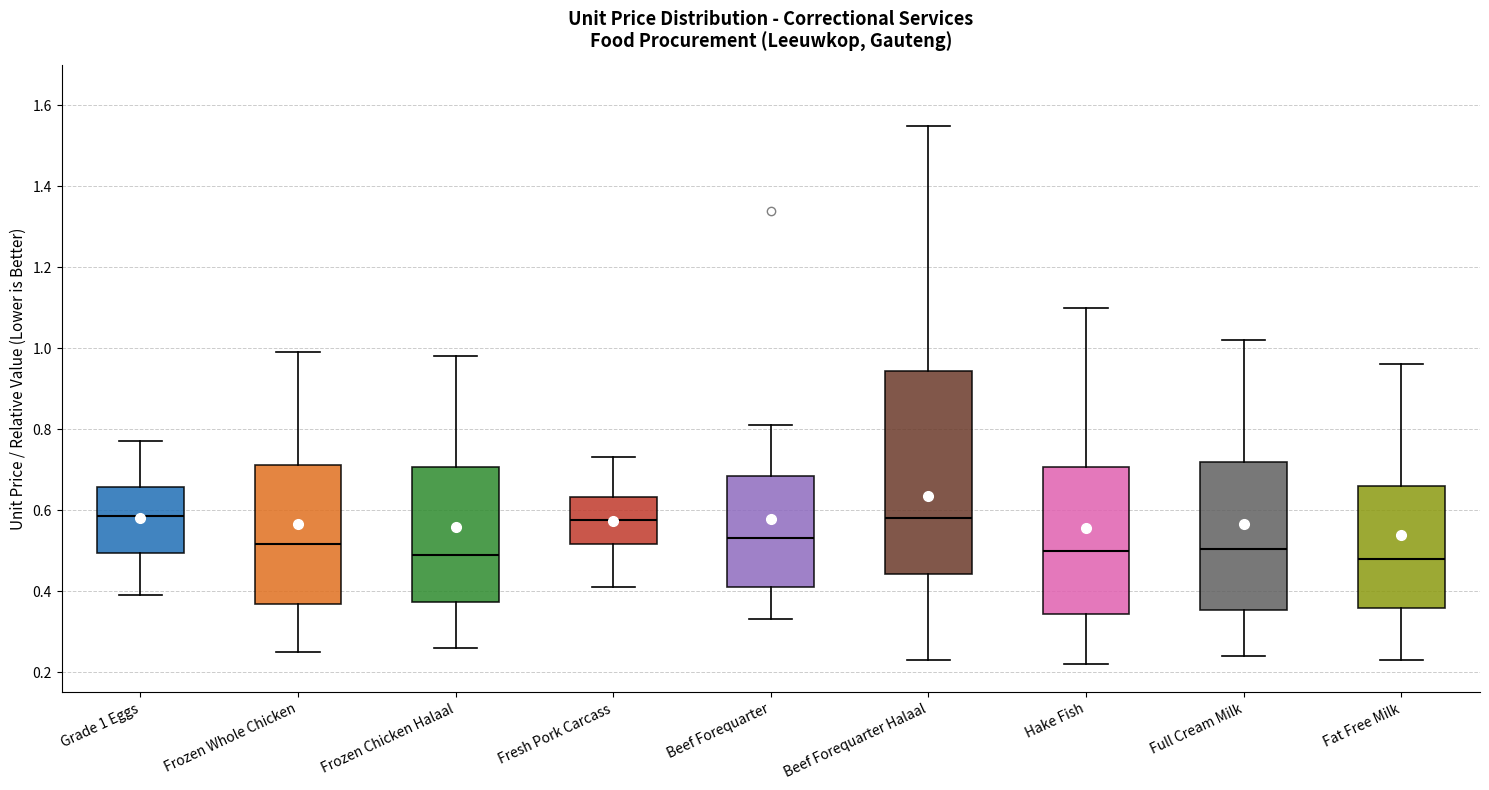

Where does the median line of the box for Fresh Pork Carcass sit on the y-axis? The values are not printed on the chart, so give them approximately, as read against the axis.

0.58